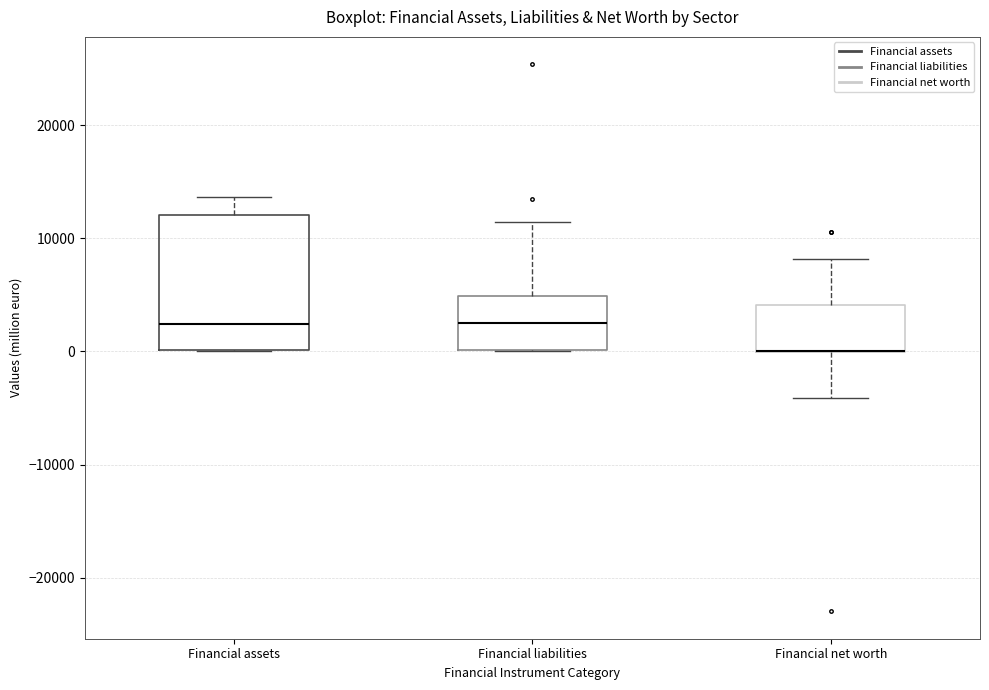

Where does the upper whisker of the box for Financial liabilities end on the y-axis? The values are not printed on the chart, so give them approximately, as read against the axis.

11000